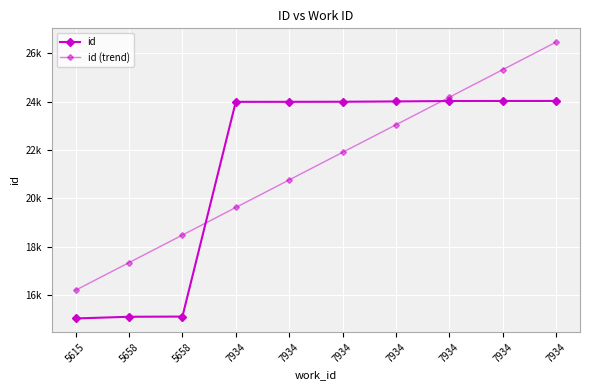

Is this an area chart (filled region under the line)?

No